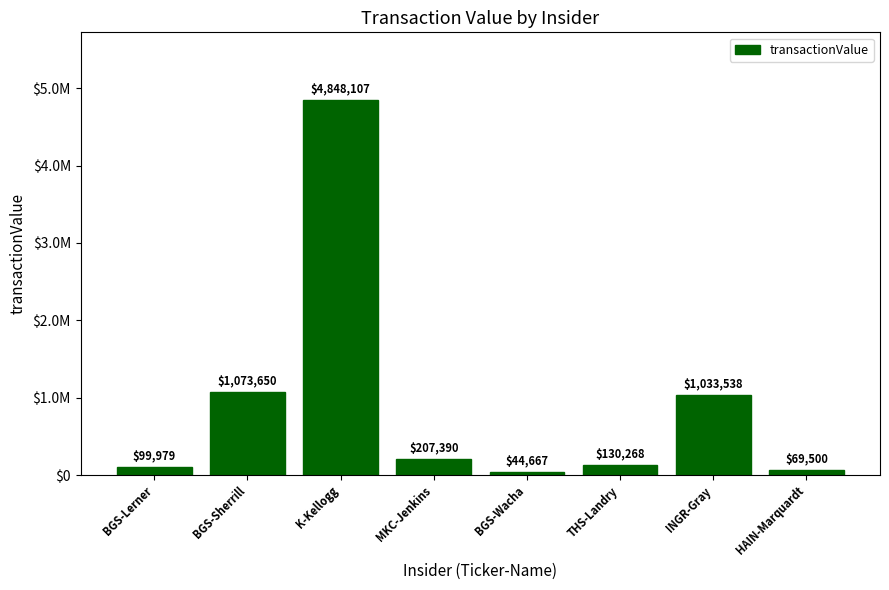

What is the maximum value shown in the chart?

4848107